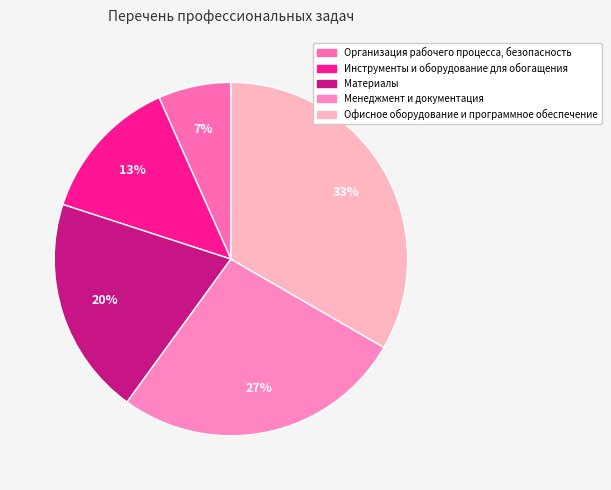

To the nearest percent, what is the average slice percentage?

20%